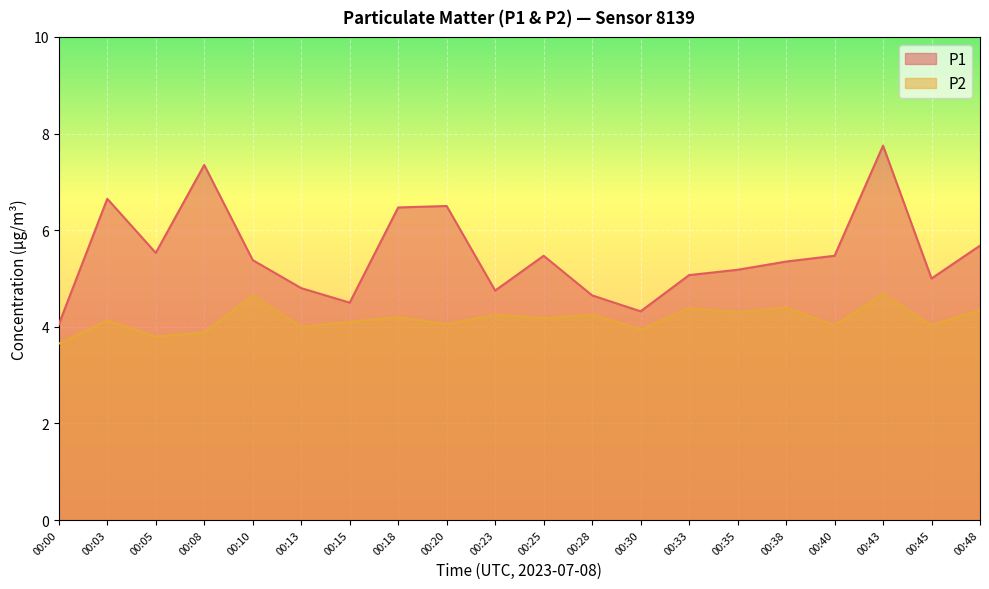

The P1 series shows 3.2 at 00:35. True or false?

False